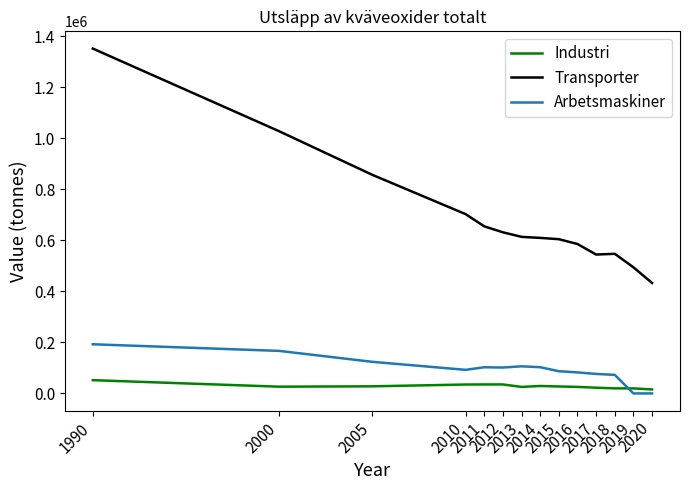

What is the highest value of the Transporter series?

1351830.0